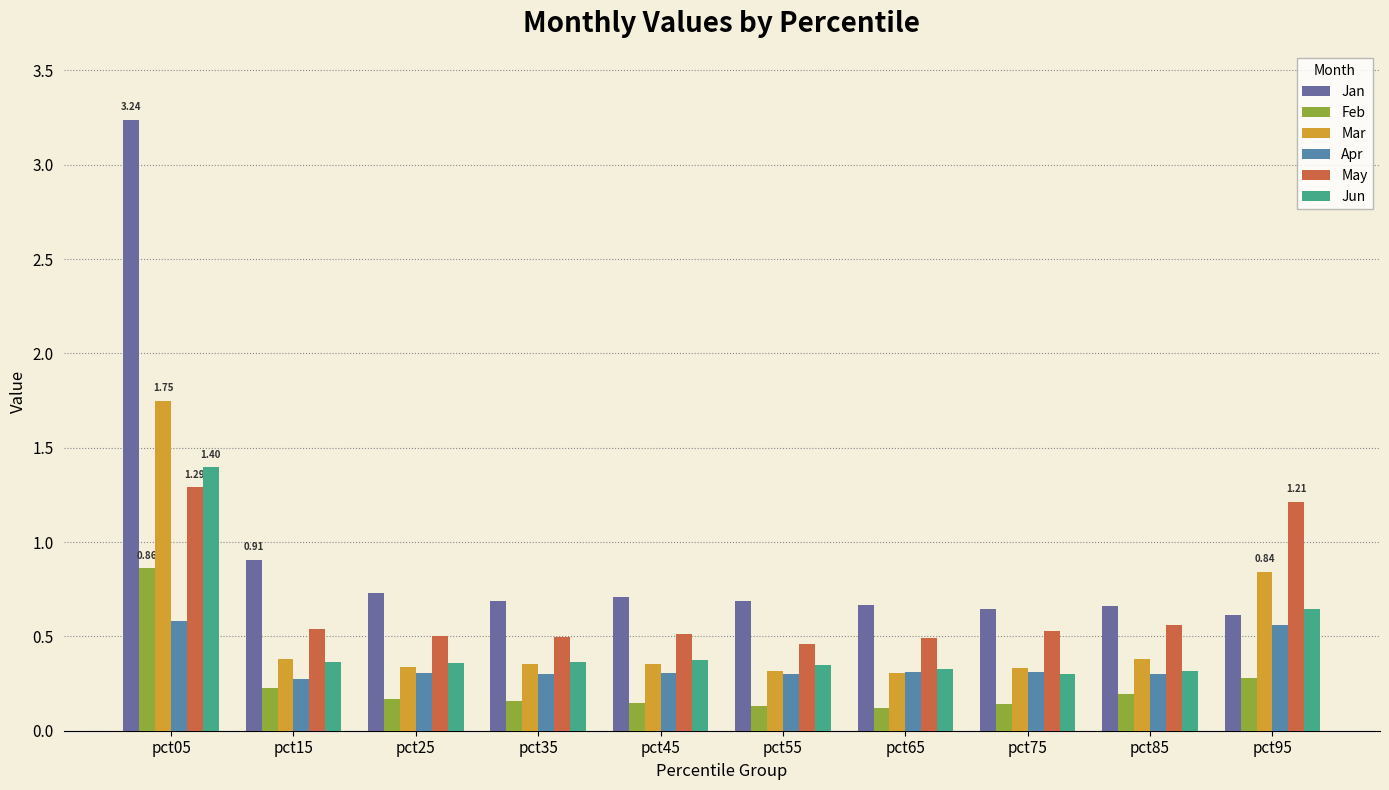

Is it true that Apr equals 0.3 at pct85?

True